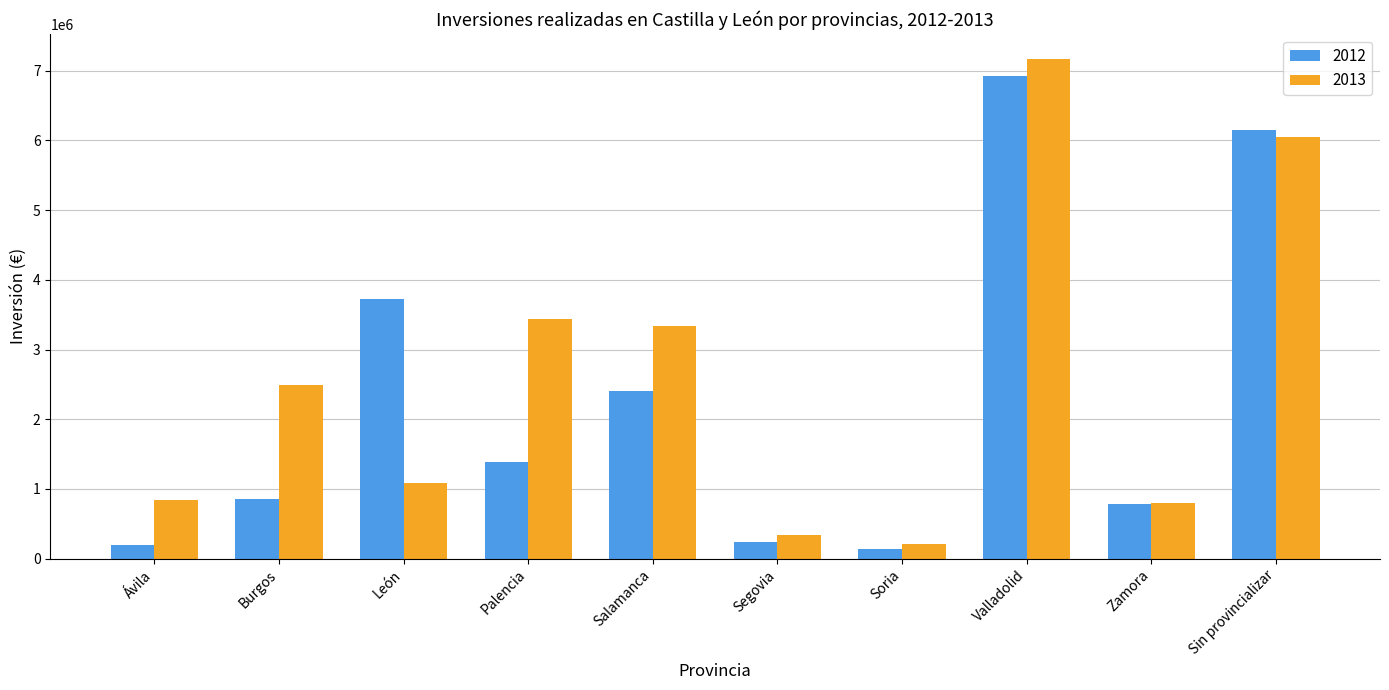

What is the sum of the 2013 values at Valladolid and Burgos?

9661256.8